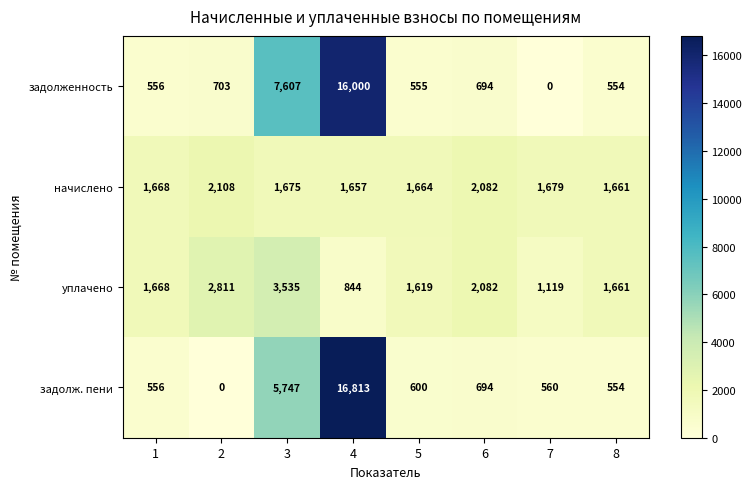

What is the spread (max minus min) of values at 6?

1388